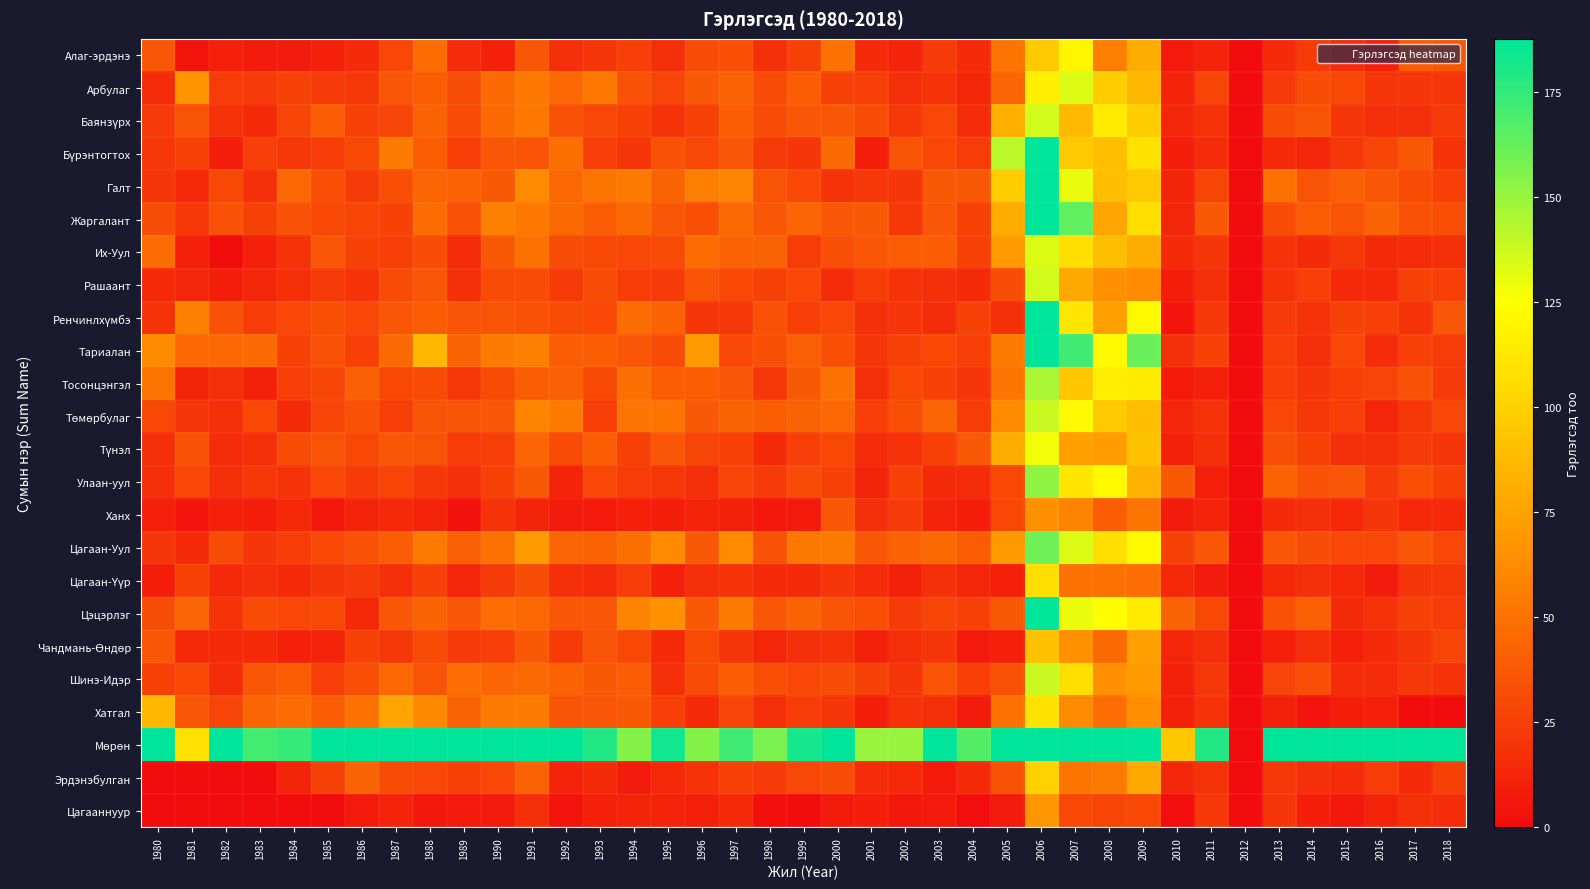

What is the total value across all series at 1982?

607